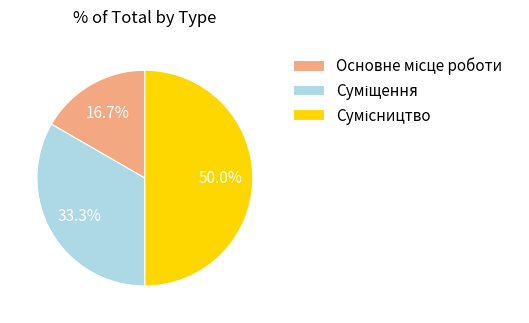

Count the number of slices in the pie.

3